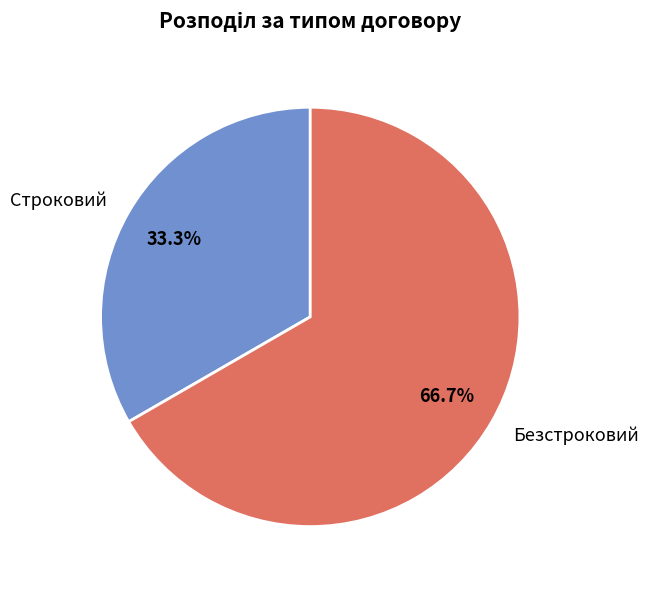

How many segments does this pie chart have?

2